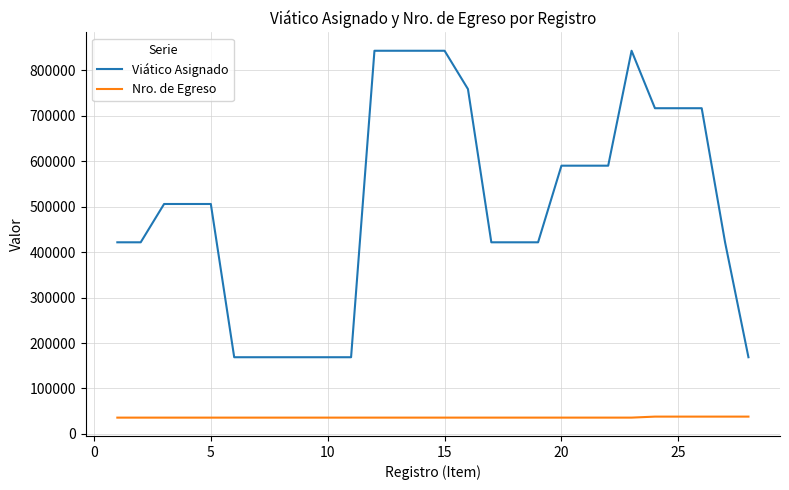

At how many categories does at least one series exceed 534620?

12